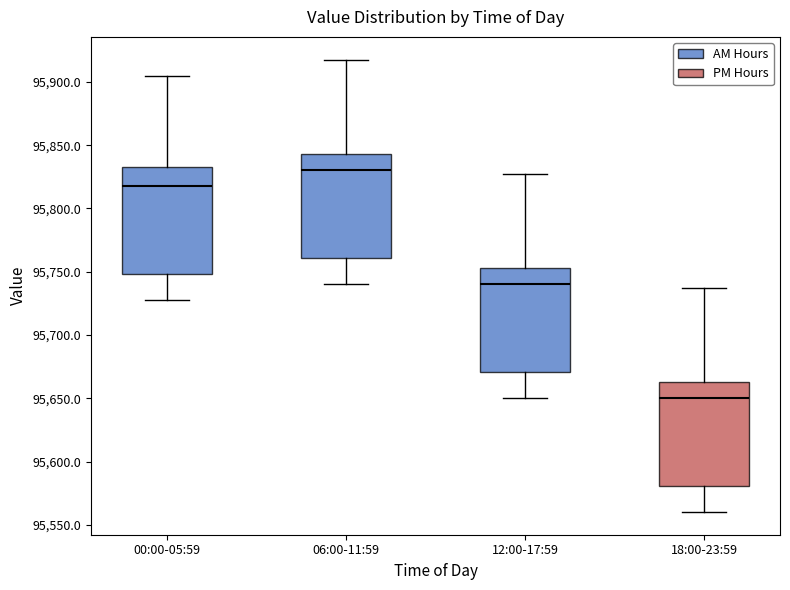

Where does the median line of the box for 12:00-17:59 sit on the y-axis? The values are not printed on the chart, so give them approximately, as read against the axis.

95740